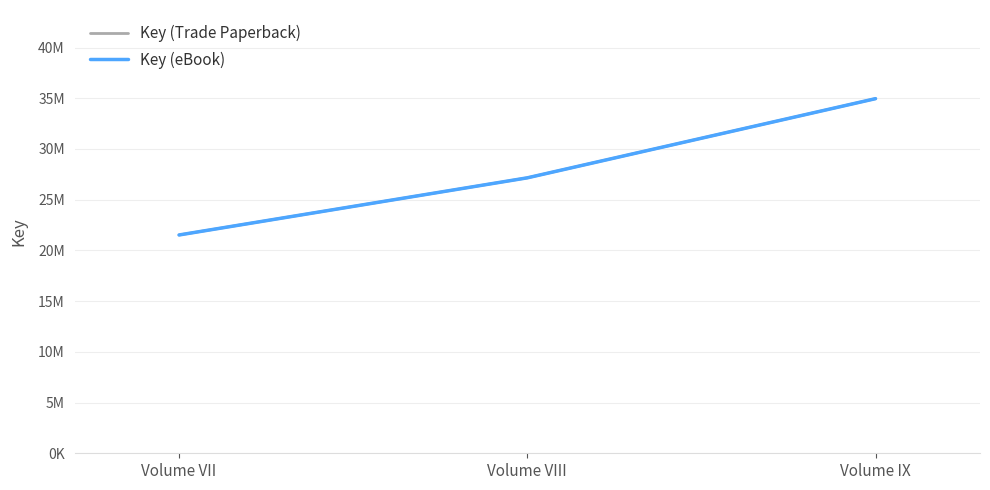

What are all the series names shown in the legend?

Key (Trade Paperback), Key (eBook)